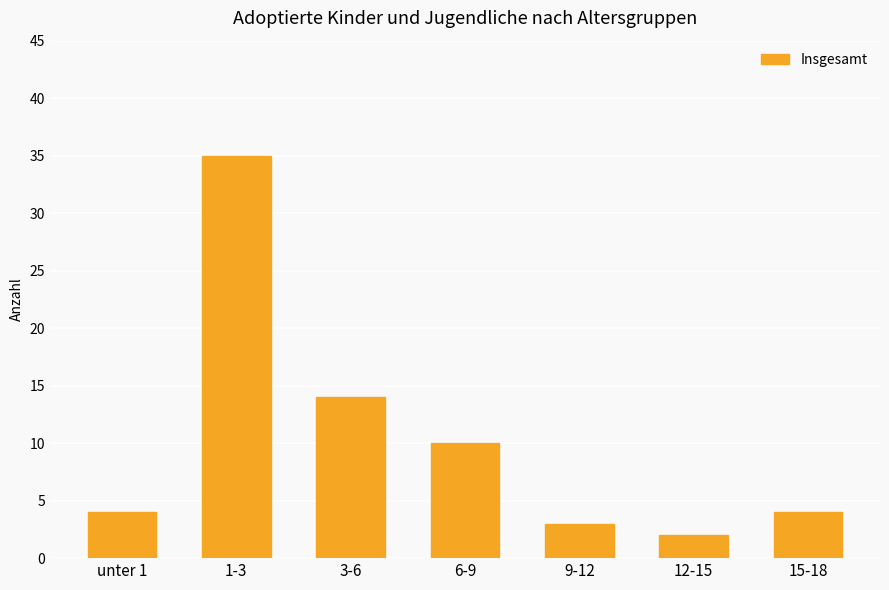

What is the label of the 3rd bar from the right?

9-12